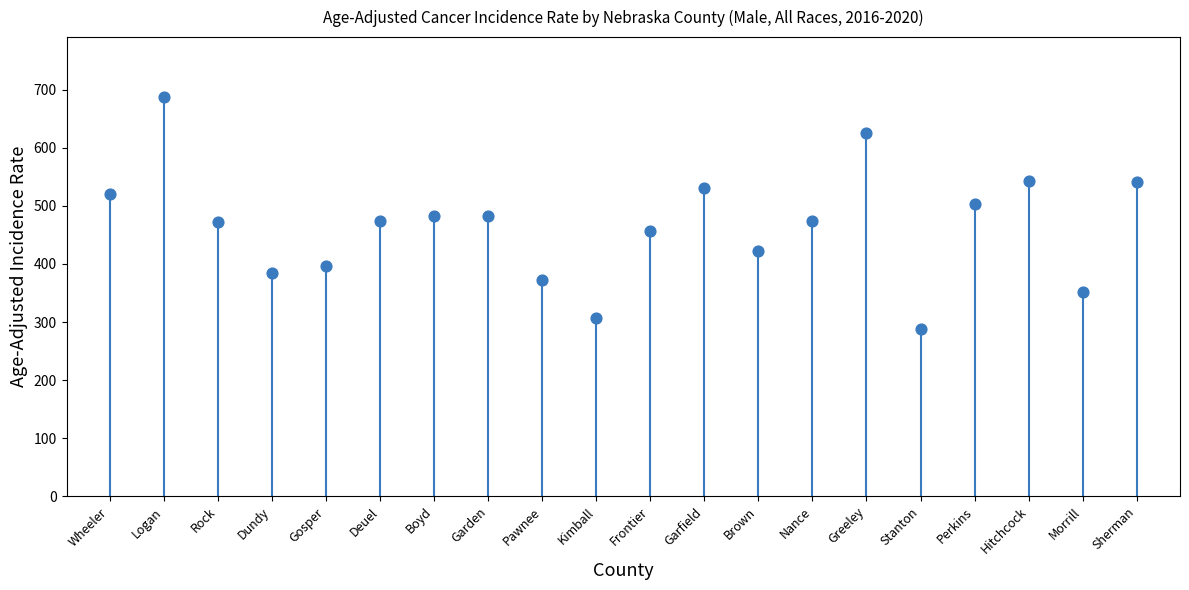

What is the range of Y values (max minus min)?

399.3